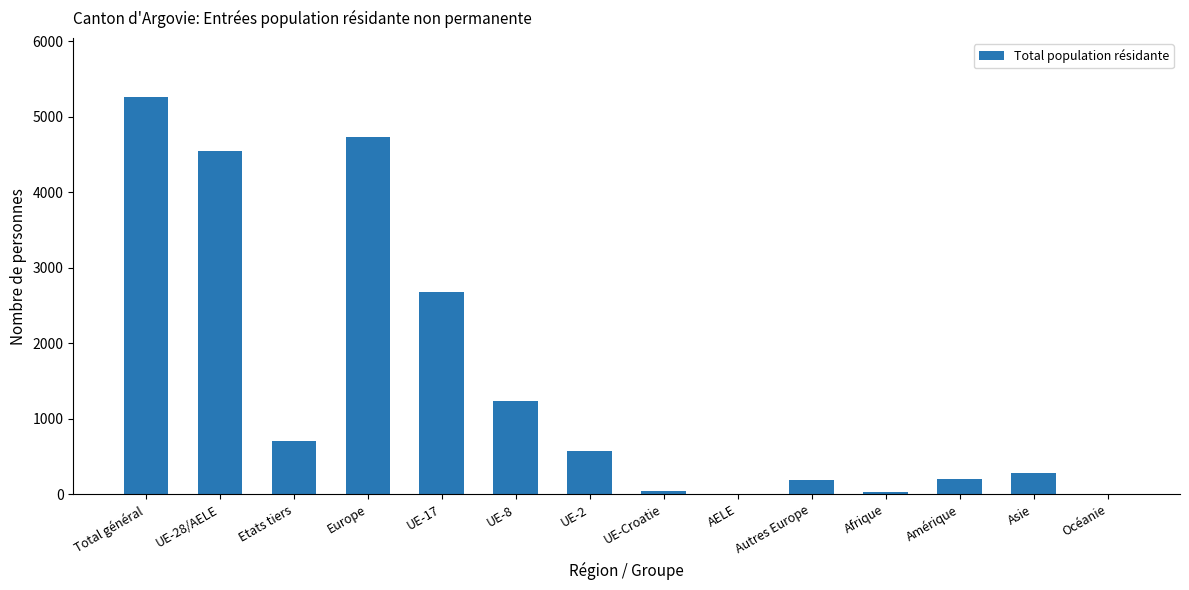

At which label is the value closest to 2630?

UE-17